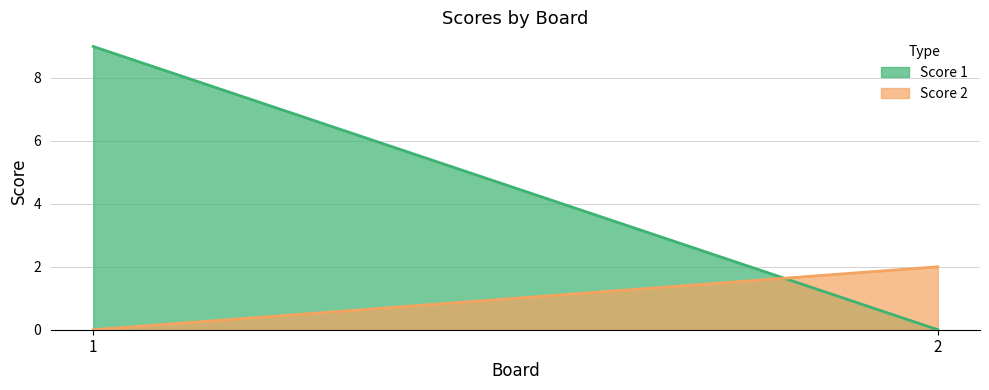

How many lines are shown in the chart?

2